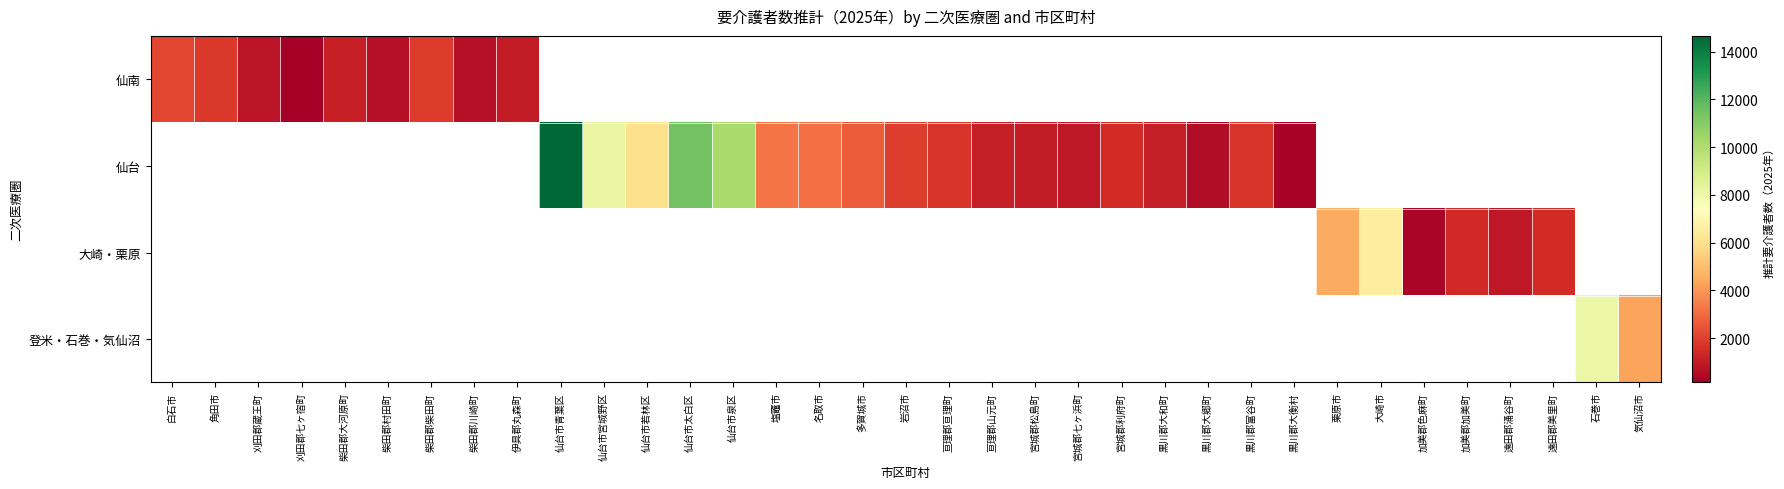

What is the maximum value for 仙南?

2131.7